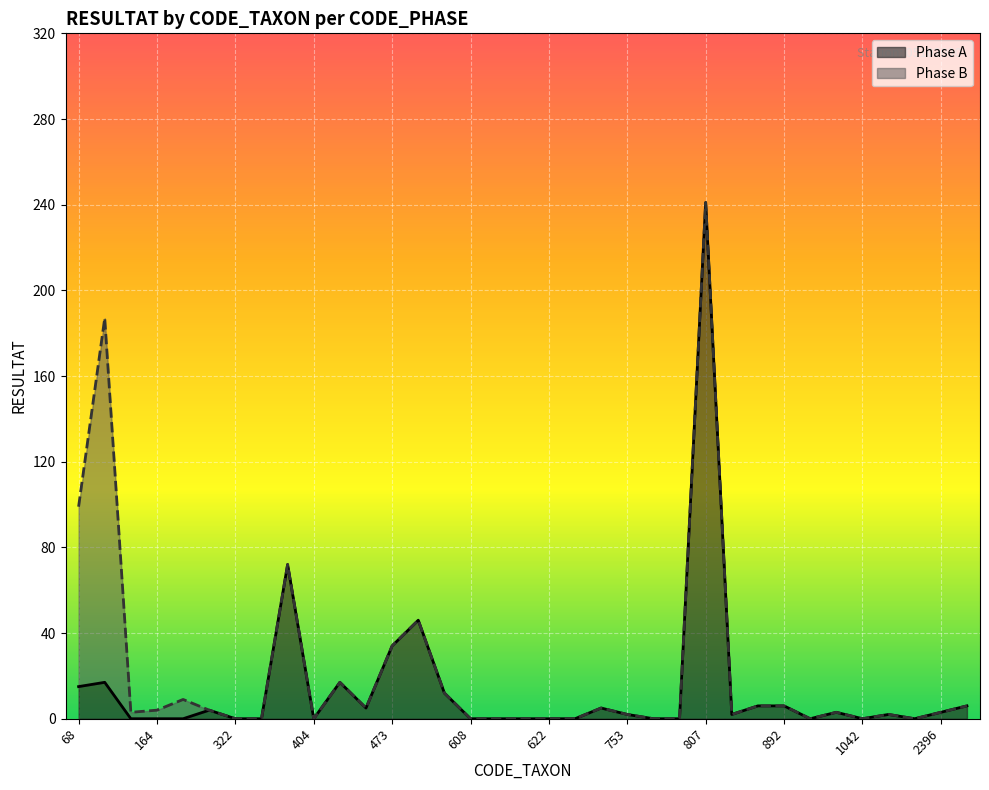

At which category does the data reach its first local peak?

69